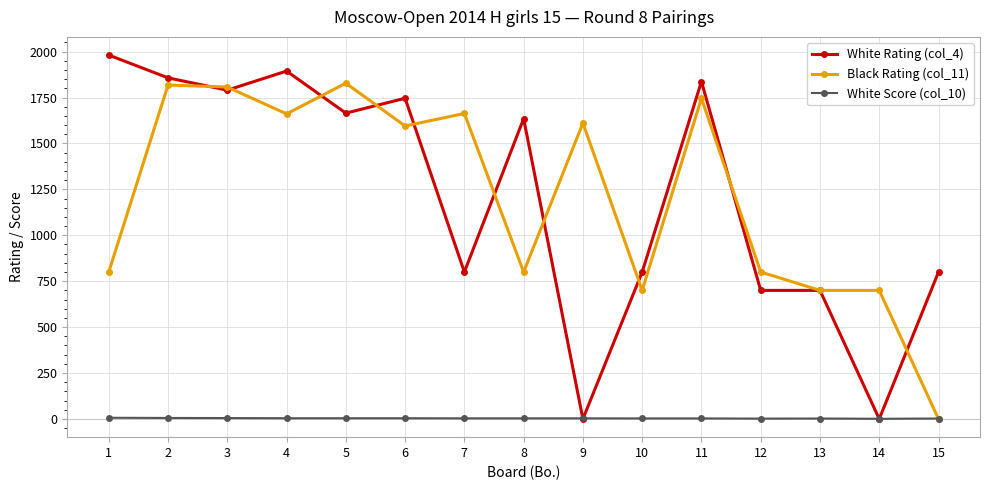

True or false: White Rating (col_4) has more than 0 points higher than both neighbors.

True